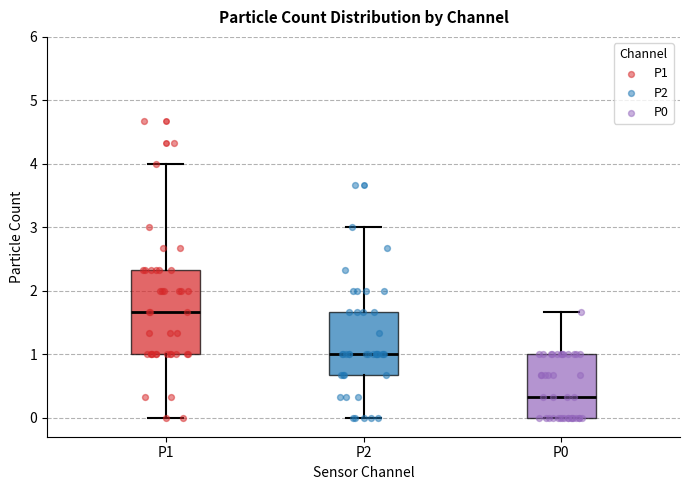

Comparing the boxes themselves (not the whiskers), which one is the tallest?

P1